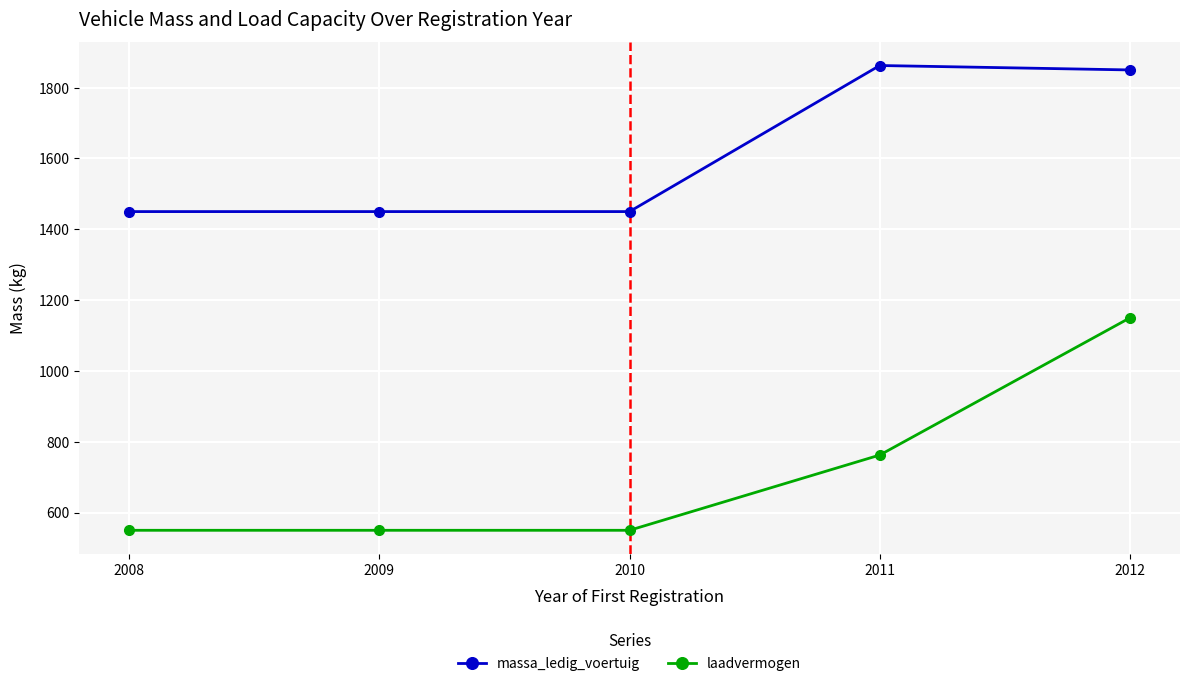

Rank the series by their maximum value, from lowest to highest.

laadvermogen, massa_ledig_voertuig